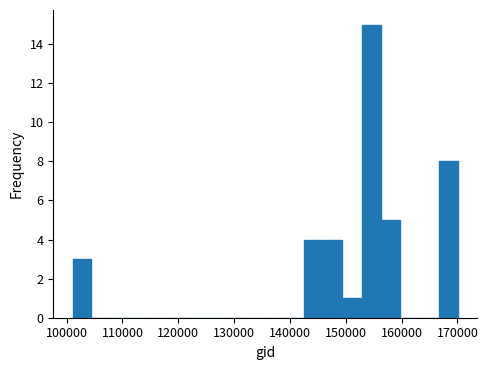

Read against the x-axis, roughly where is the centre of the tallest bar?

155000